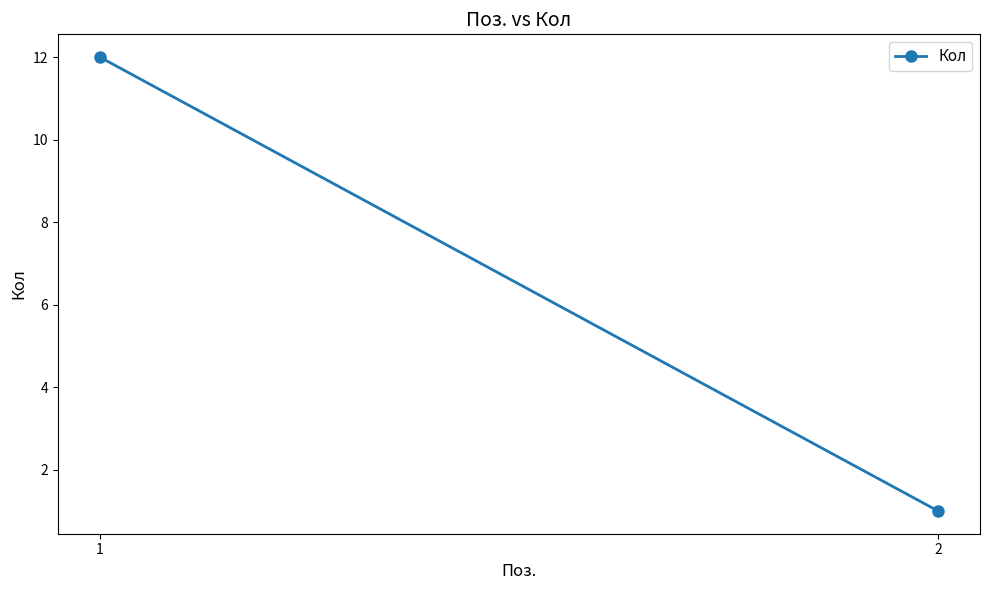

How many lines are shown in the chart?

1